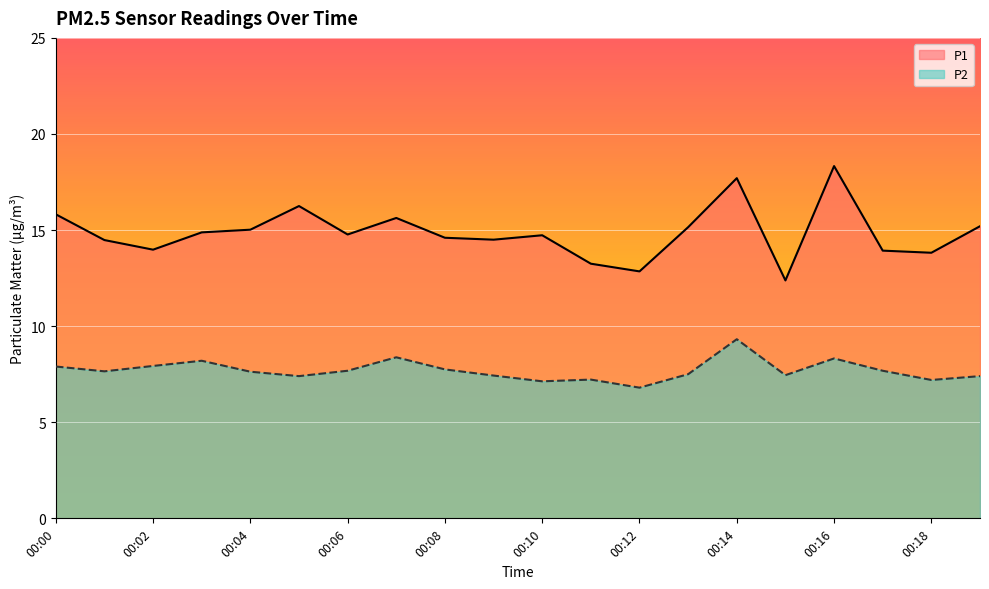

What is the total value across all series at 00:14?

27.0